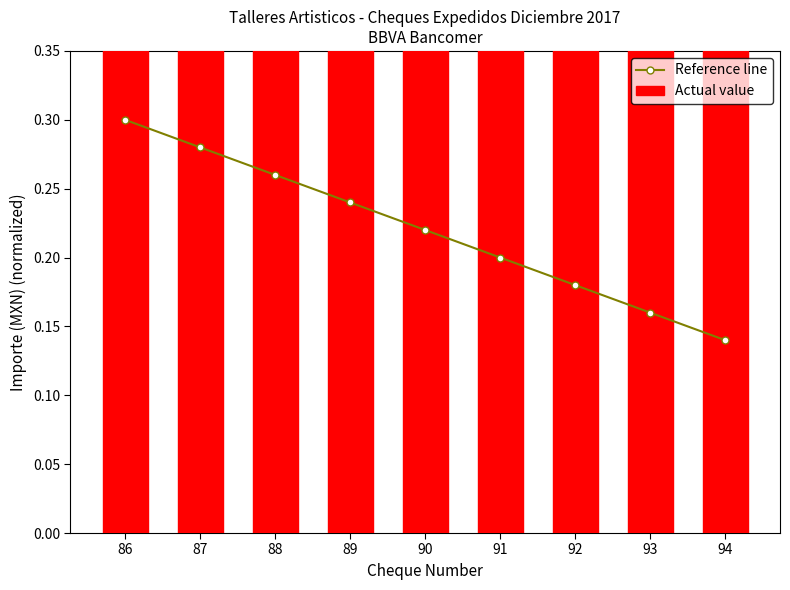

What is the average value of the Reference line series?

0.2